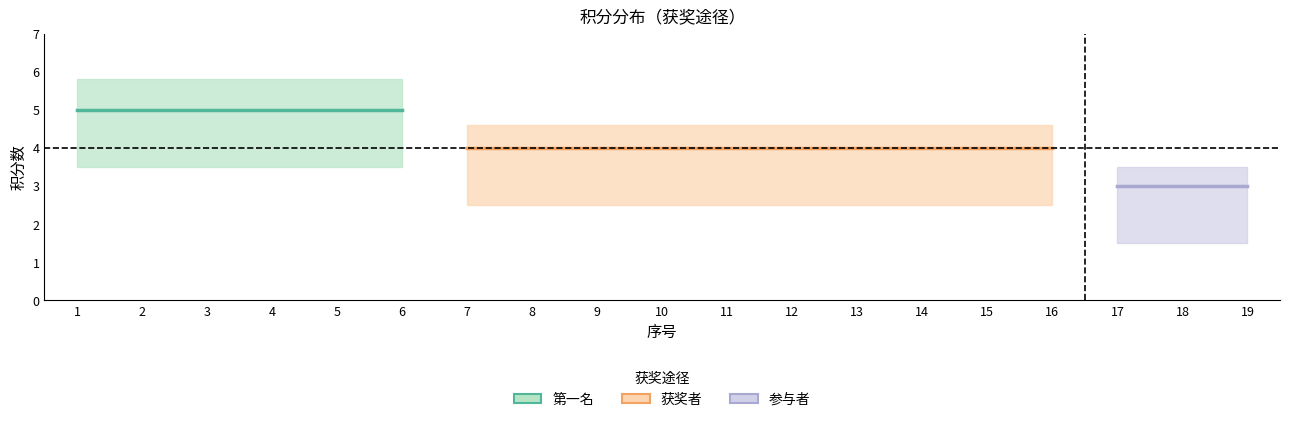

Reading right to left, list all the values displayed in this chart.

第一名: 0	0	0	0	0	0	0	0	0	0	0	0	0	5	5	5	5	5	5
获奖者: 0	0	0	4	4	4	4	4	4	4	4	4	4	0	0	0	0	0	0
参与者: 3	3	3	0	0	0	0	0	0	0	0	0	0	0	0	0	0	0	0